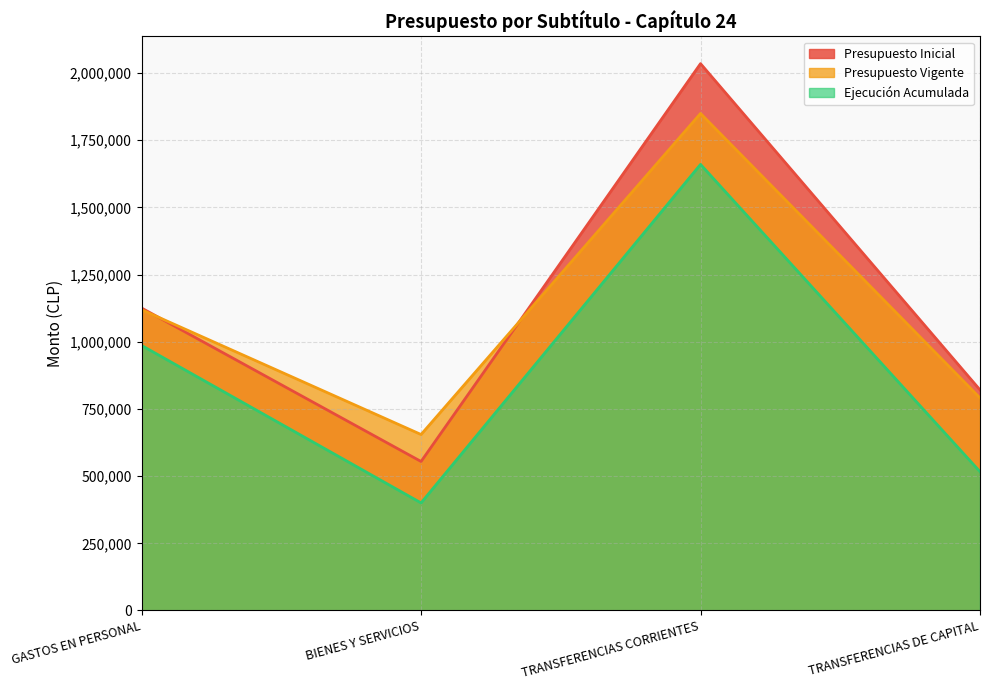

Which series has the largest total across all categories?

Presupuesto Inicial